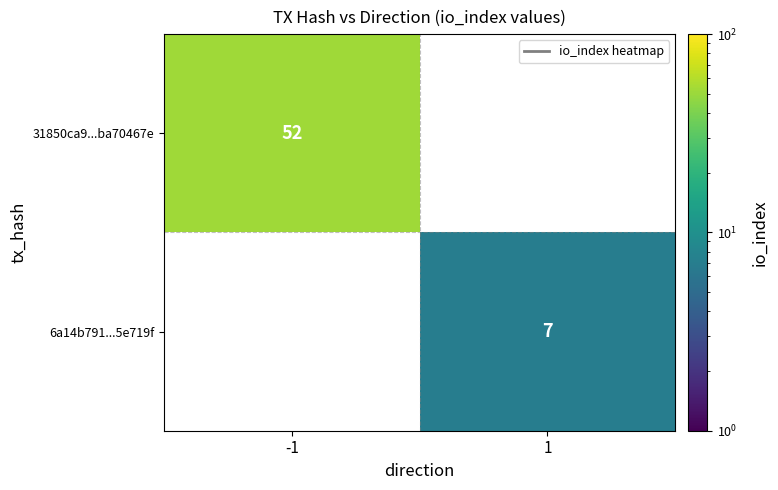

The 31850ca9...ba70467e series shows 32.7 at -1. True or false?

False